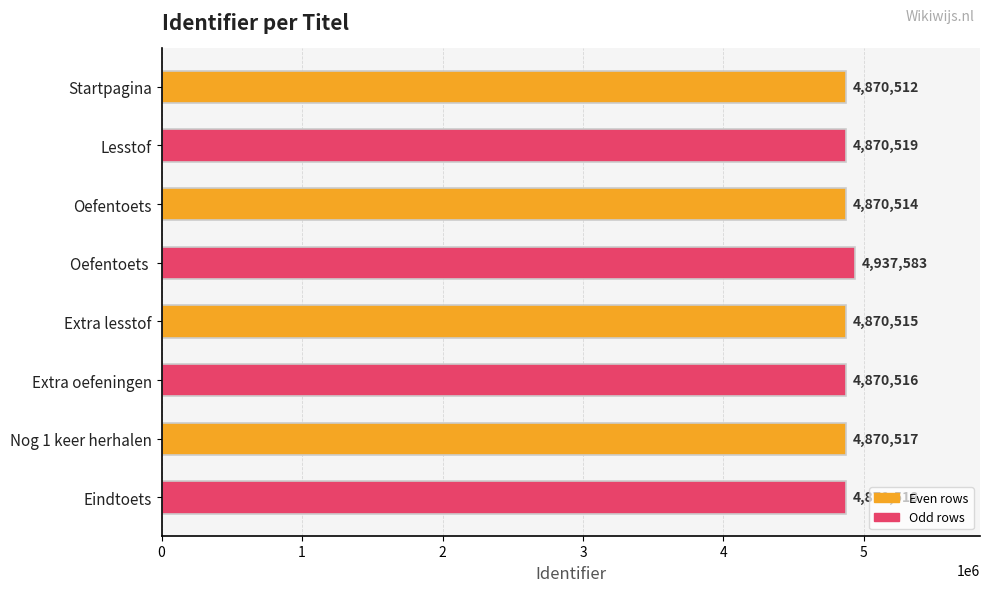

How many series are shown in this chart?

1